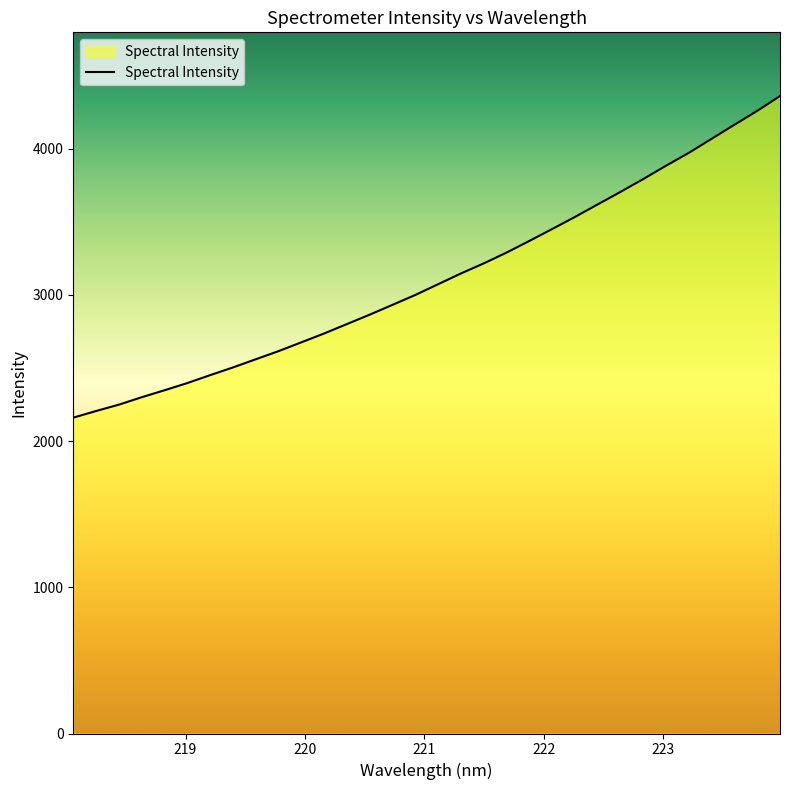

What is the minimum value shown in the chart?

2160.8